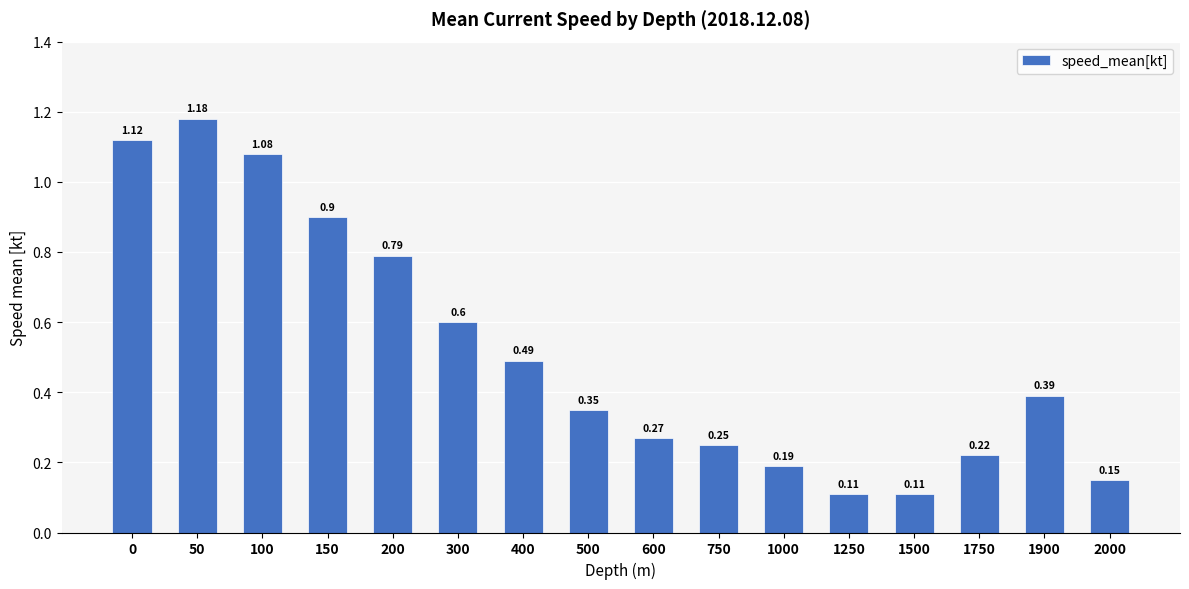

Between 1250 and 500, which is larger?

500